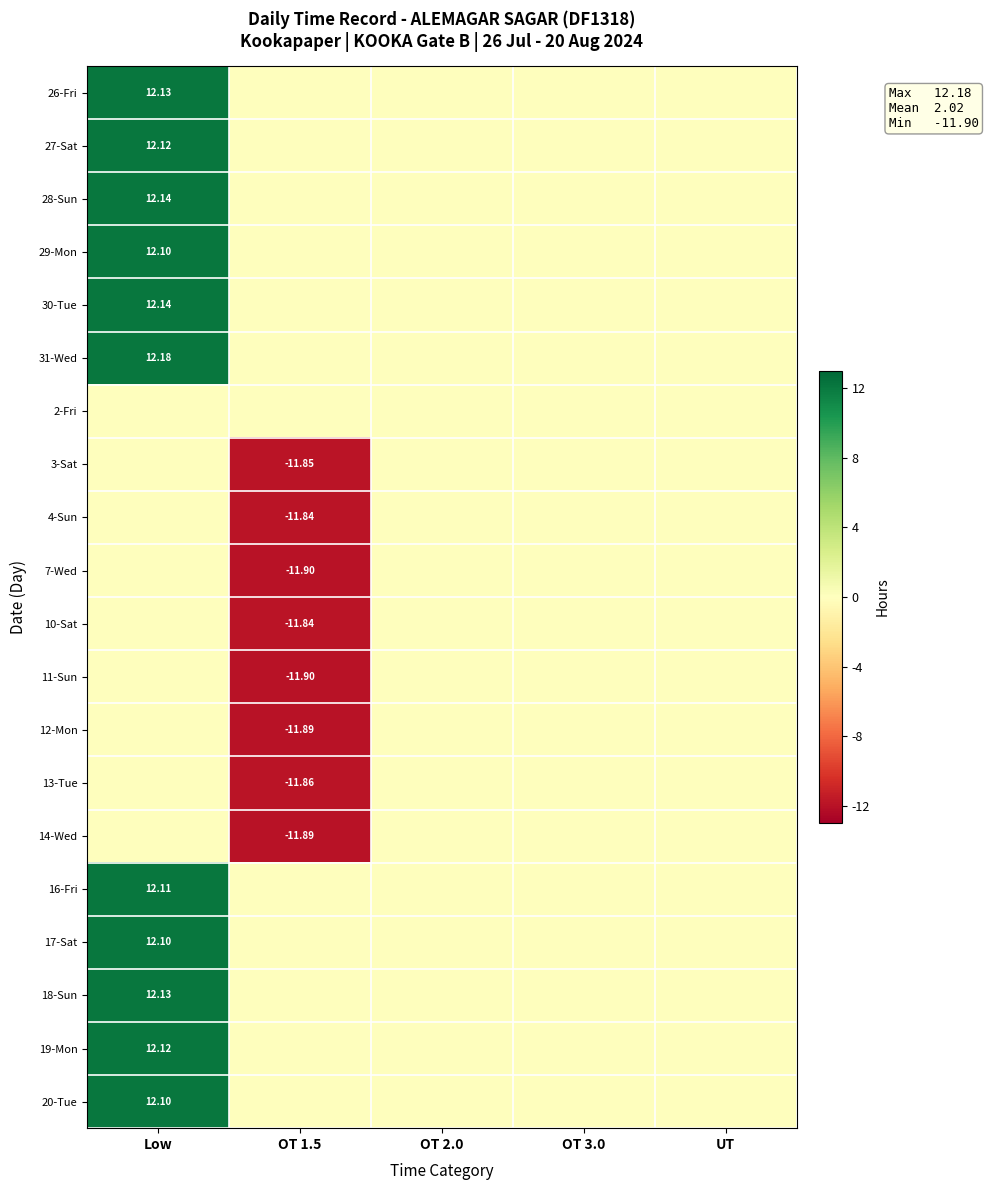

Rank the series by their maximum value, from highest to lowest.

31-Wed, 28-Sun, 30-Tue, 26-Fri, 18-Sun, 27-Sat, 19-Mon, 16-Fri, 29-Mon, 17-Sat, 20-Tue, 2-Fri, 3-Sat, 4-Sun, 7-Wed, 10-Sat, 11-Sun, 12-Mon, 13-Tue, 14-Wed